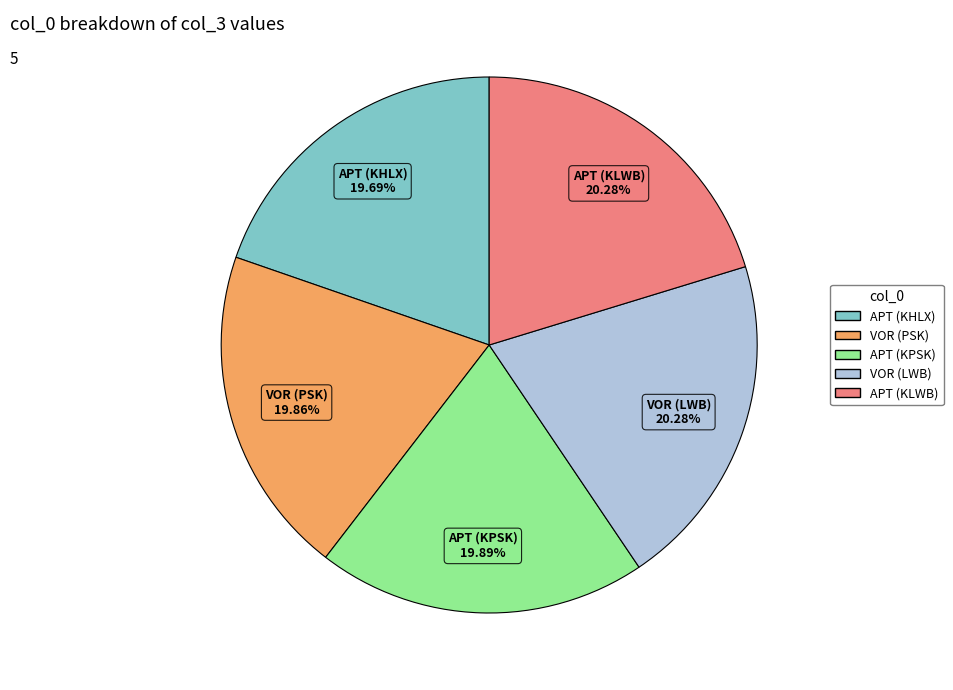

How many slices are in this pie chart?

5